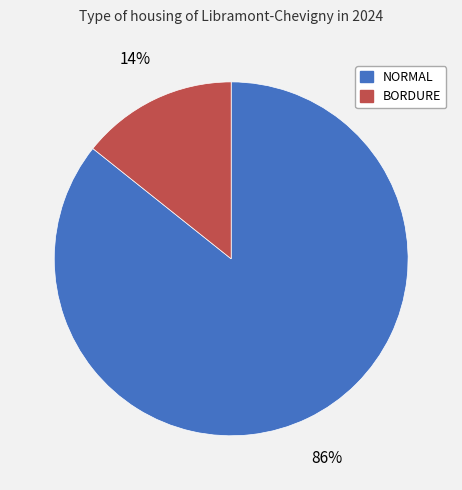

To the nearest percent, what is the average slice percentage?

50%